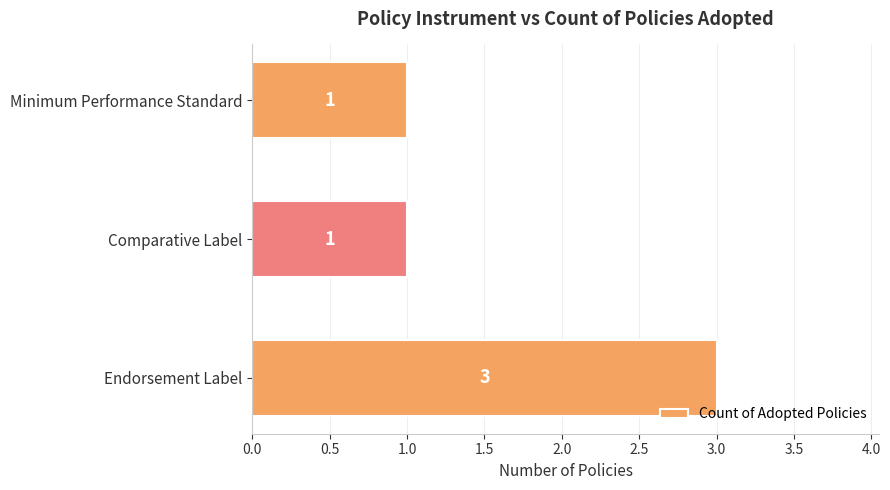

How many bars are there in total?

3